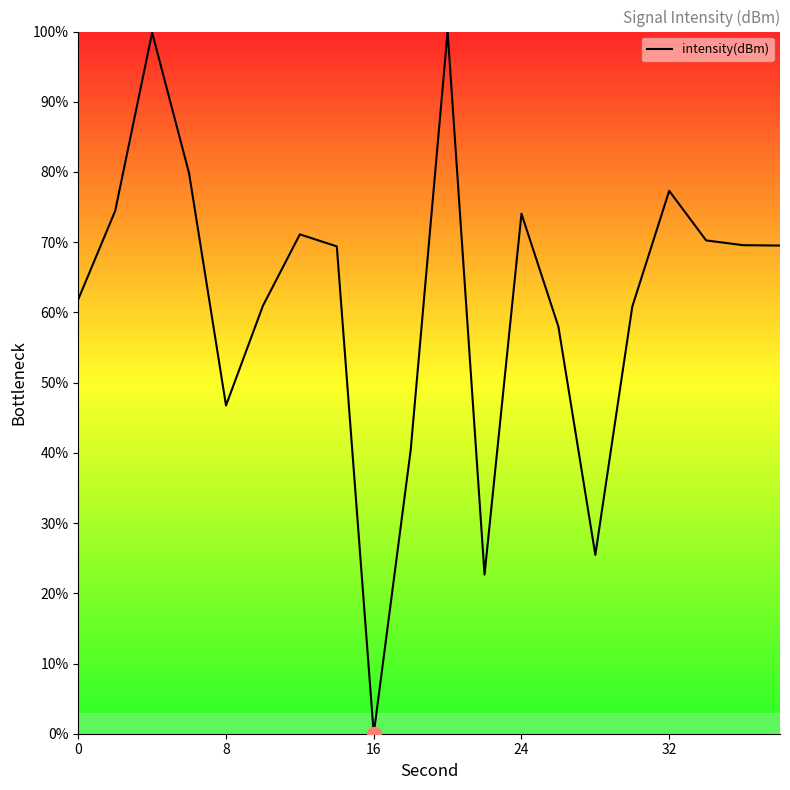

Does the chart display data point markers on the line(s)?

No